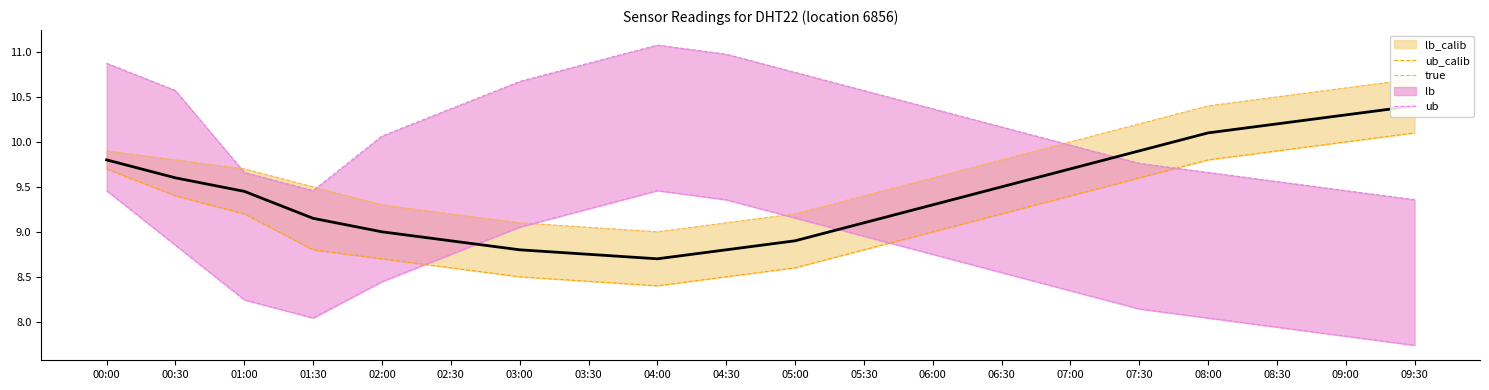

Read the true value at 06:30.

9.5